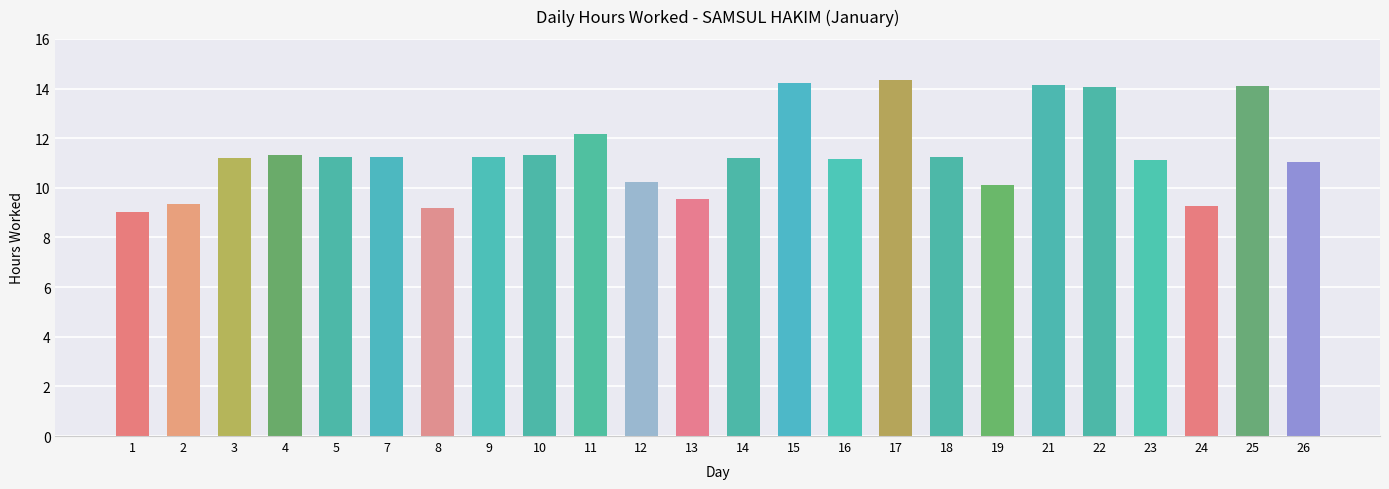

What is the average value?

11.4